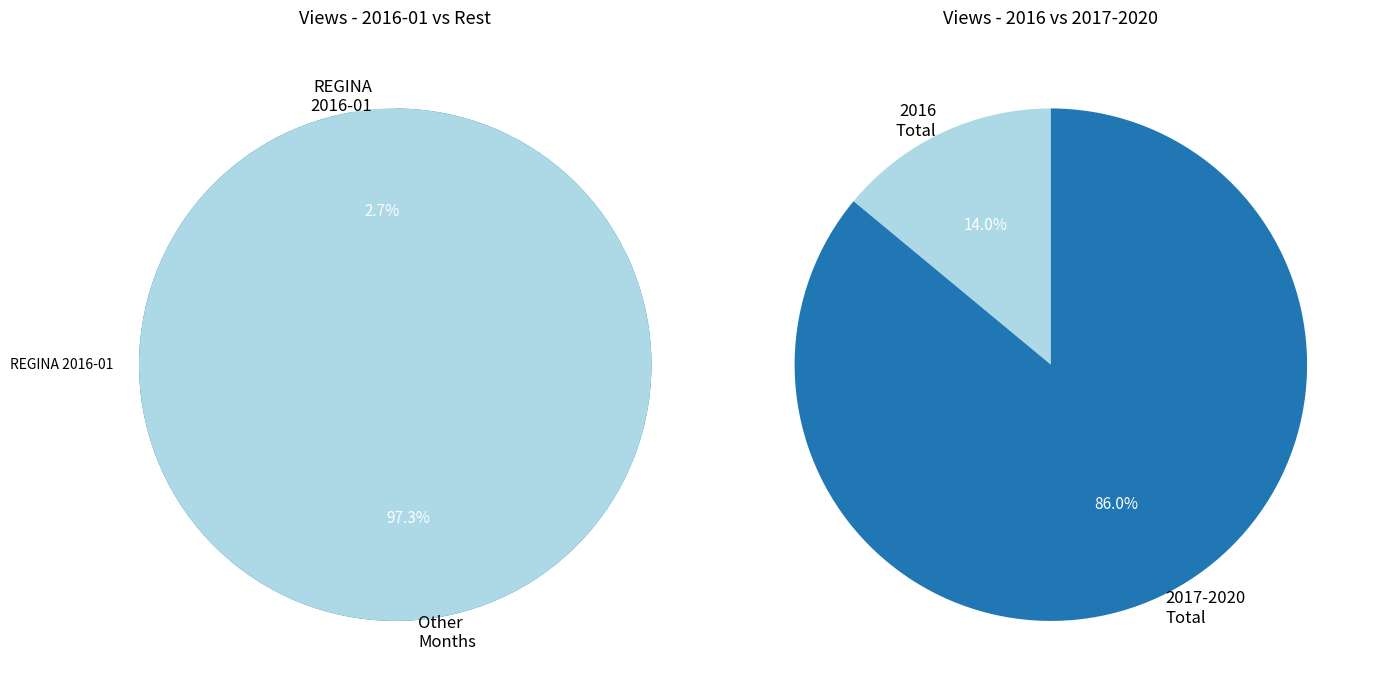

What portion of the pie excludes 1?

2.7%